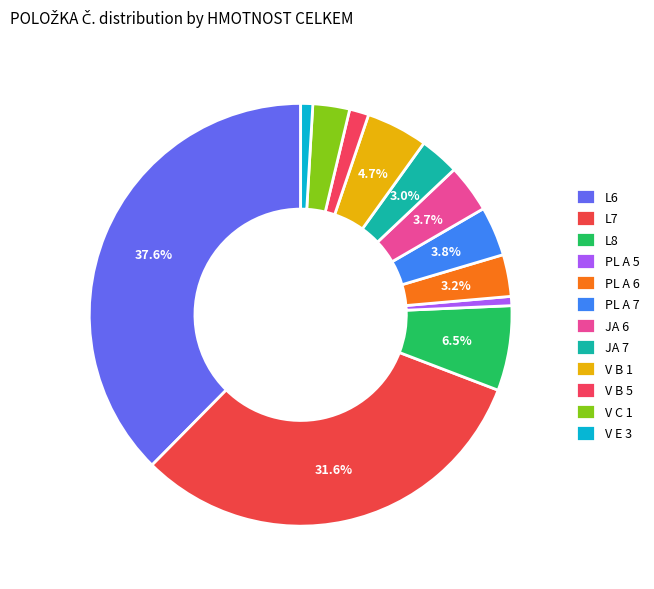

Is there any slice that represents more than half of the pie?

No